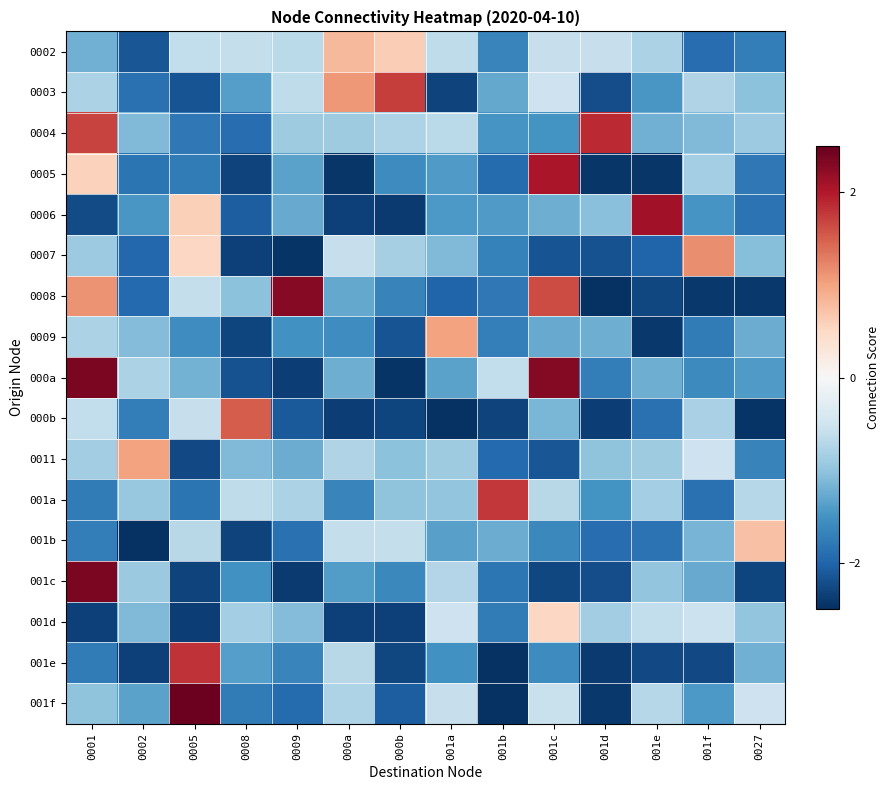

Reading left to right, list all the values displayed in this chart.

0002: 0001=-1.2	0002=-2.1	0005=-0.6	0008=-0.6	0009=-0.7	000a=0.8	000b=0.6	001a=-0.6	001b=-1.6	001c=-0.6	001d=-0.6	001e=-0.8	001f=-1.9	0027=-1.7
0003: 0001=-0.8	0002=-1.9	0005=-2.2	0008=-1.4	0009=-0.6	000a=1.1	000b=1.7	001a=-2.3	001b=-1.3	001c=-0.5	001d=-2.2	001e=-1.5	001f=-0.7	0027=-1.0
0004: 0001=1.7	0002=-1.1	0005=-1.8	0008=-1.9	0009=-0.9	000a=-0.9	000b=-0.8	001a=-0.7	001b=-1.5	001c=-1.5	001d=1.9	001e=-1.2	001f=-1.1	0027=-0.9
0005: 0001=0.6	0002=-1.8	0005=-1.7	0008=-2.3	0009=-1.3	000a=-2.4	000b=-1.6	001a=-1.4	001b=-1.9	001c=2.1	001d=-2.4	001e=-2.4	001f=-0.9	0027=-1.8
0006: 0001=-2.2	0002=-1.5	0005=0.6	0008=-2.1	0009=-1.3	000a=-2.3	000b=-2.4	001a=-1.4	001b=-1.4	001c=-1.2	001d=-1.0	001e=2.1	001f=-1.5	0027=-1.9
0007: 0001=-0.9	0002=-2.0	0005=0.5	0008=-2.3	0009=-2.4	000a=-0.6	000b=-0.8	001a=-1.1	001b=-1.7	001c=-2.2	001d=-2.2	001e=-2.0	001f=1.2	0027=-1.1
0008: 0001=1.1	0002=-1.9	0005=-0.6	0008=-1.0	0009=2.3	000a=-1.3	000b=-1.7	001a=-2.0	001b=-1.8	001c=1.6	001d=-2.5	001e=-2.3	001f=-2.4	0027=-2.4
0009: 0001=-0.8	0002=-1.1	0005=-1.6	0008=-2.3	0009=-1.5	000a=-1.6	000b=-2.2	001a=1.0	001b=-1.7	001c=-1.3	001d=-1.2	001e=-2.4	001f=-1.8	0027=-1.2
000a: 0001=2.4	0002=-0.8	0005=-1.2	0008=-2.2	0009=-2.4	000a=-1.2	000b=-2.4	001a=-1.3	001b=-0.6	001c=2.3	001d=-1.7	001e=-1.2	001f=-1.6	0027=-1.4
000b: 0001=-0.6	0002=-1.7	0005=-0.6	0008=1.5	0009=-2.1	000a=-2.4	000b=-2.3	001a=-2.5	001b=-2.3	001c=-1.1	001d=-2.4	001e=-1.9	001f=-0.8	0027=-2.5
0011: 0001=-0.9	0002=1.0	0005=-2.3	0008=-1.1	0009=-1.2	000a=-0.7	000b=-1.0	001a=-0.9	001b=-1.9	001c=-2.1	001d=-1.0	001e=-0.9	001f=-0.5	0027=-1.7
001a: 0001=-1.8	0002=-0.9	0005=-1.8	0008=-0.6	0009=-0.8	000a=-1.6	000b=-1.0	001a=-1.0	001b=1.8	001c=-0.7	001d=-1.5	001e=-0.8	001f=-1.9	0027=-0.7
001b: 0001=-1.7	0002=-2.5	0005=-0.7	0008=-2.3	0009=-1.9	000a=-0.6	000b=-0.6	001a=-1.4	001b=-1.2	001c=-1.6	001d=-1.9	001e=-1.8	001f=-1.2	0027=0.7
001c: 0001=2.3	0002=-0.9	0005=-2.3	0008=-1.5	0009=-2.4	000a=-1.4	000b=-1.6	001a=-0.7	001b=-1.8	001c=-2.3	001d=-2.2	001e=-1.0	001f=-1.3	0027=-2.3
001d: 0001=-2.3	0002=-1.1	0005=-2.4	0008=-0.9	0009=-1.1	000a=-2.3	000b=-2.3	001a=-0.5	001b=-1.8	001c=0.5	001d=-0.9	001e=-0.6	001f=-0.5	0027=-1.0
001e: 0001=-1.7	0002=-2.3	0005=1.8	0008=-1.4	0009=-1.7	000a=-0.7	000b=-2.3	001a=-1.5	001b=-2.5	001c=-1.6	001d=-2.4	001e=-2.3	001f=-2.3	0027=-1.2
001f: 0001=-1.0	0002=-1.3	0005=2.4	0008=-1.8	0009=-1.9	000a=-0.8	000b=-2.1	001a=-0.6	001b=-2.5	001c=-0.6	001d=-2.4	001e=-0.7	001f=-1.4	0027=-0.5